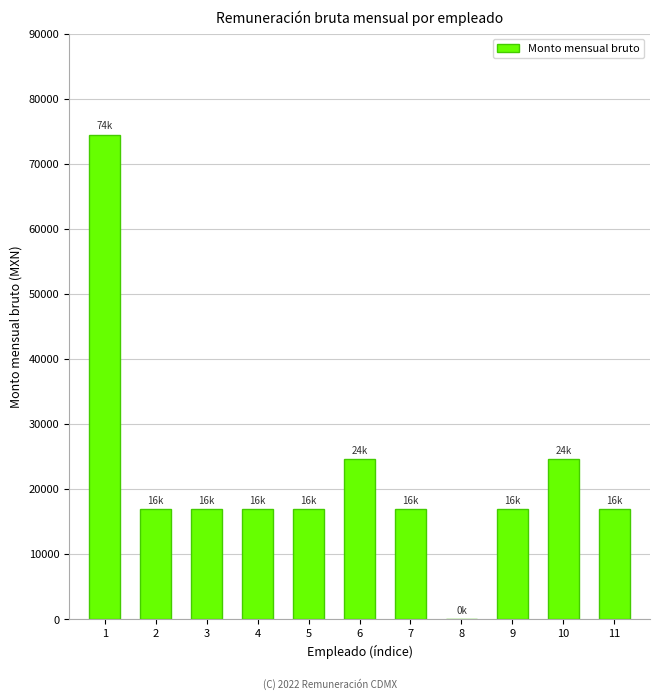

The chart shows a value of 16912 at 11. True or false?

True